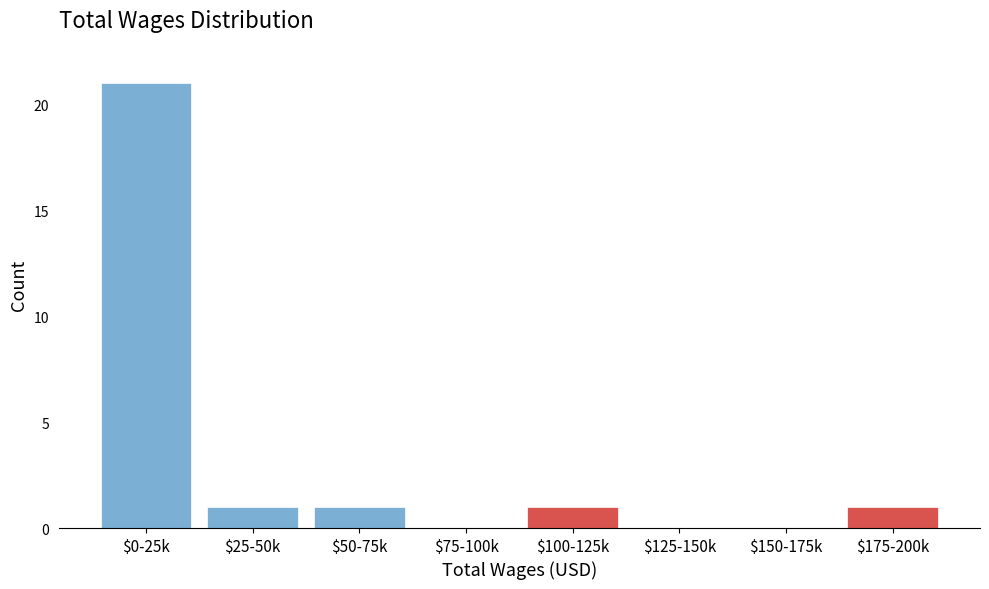

Which label corresponds to the largest value in the chart?

$0-25k